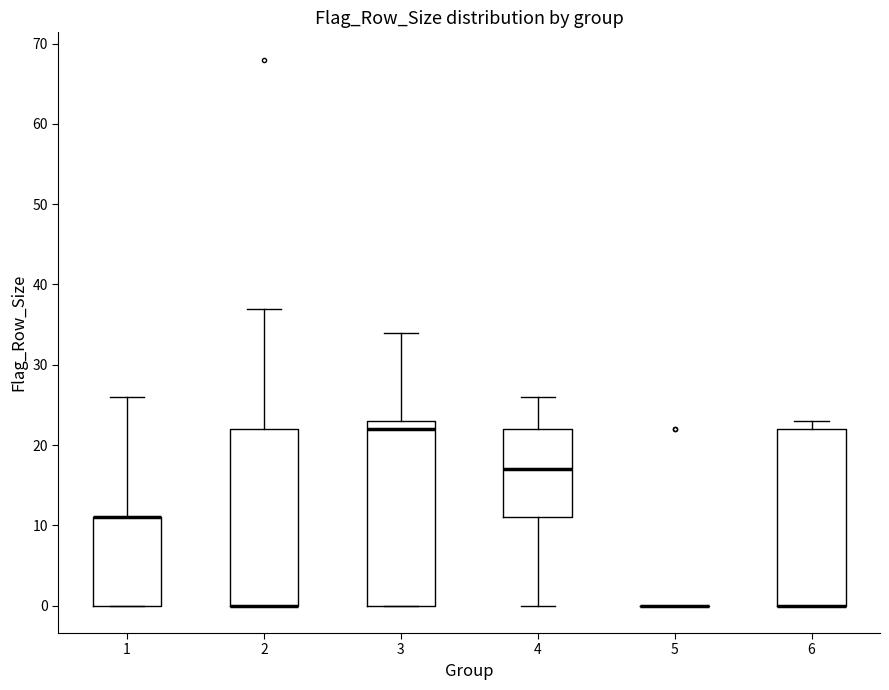

Reading left to right, read every box against the y-axis: the position of its median line, the range the box covers, and the ends of its whiskers. The values are not printed on the chart, so give them approximately, as read against the axis.

1: median 11 (drawn on the box's upper edge), box 0 to 11, whiskers 0 to 26
2: median 0 (drawn on the box's lower edge), box 0 to 22, whiskers 0 to 37
3: median 22, box 0 to 23, whiskers 0 to 34
4: median 17, box 11 to 22, whiskers 0 to 26
5: box collapsed to a line at 0, whiskers 0 to 0
6: median 0 (drawn on the box's lower edge), box 0 to 22, whiskers 0 to 23